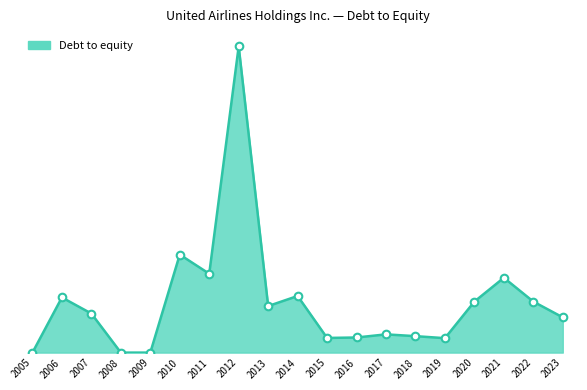

What is the change in value from 2015 to 2022?

+3.2